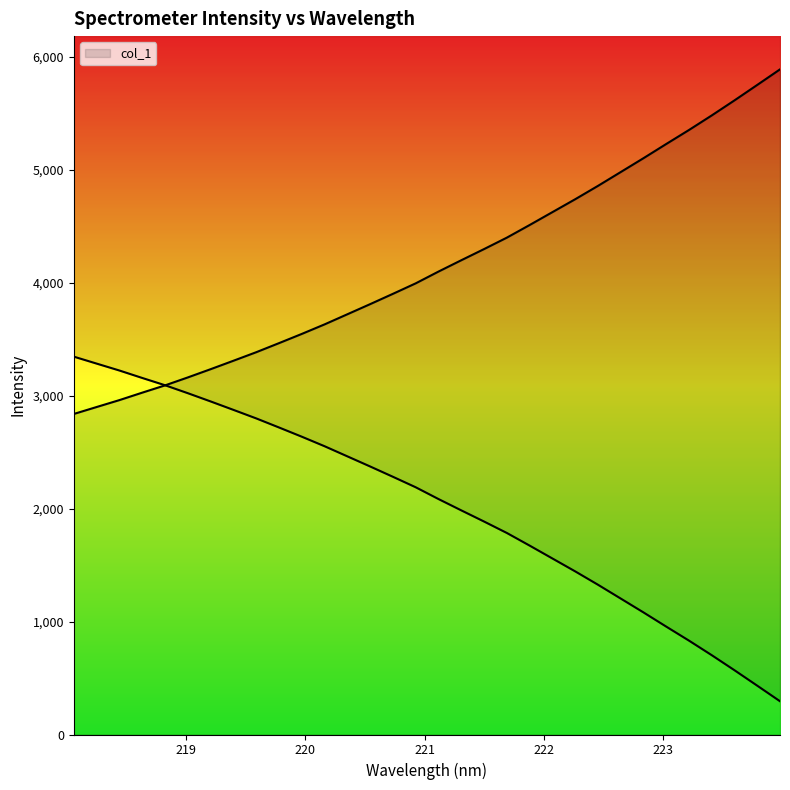

What is the ratio of the value at 223.2172 to the value at 220.1623?

1.5